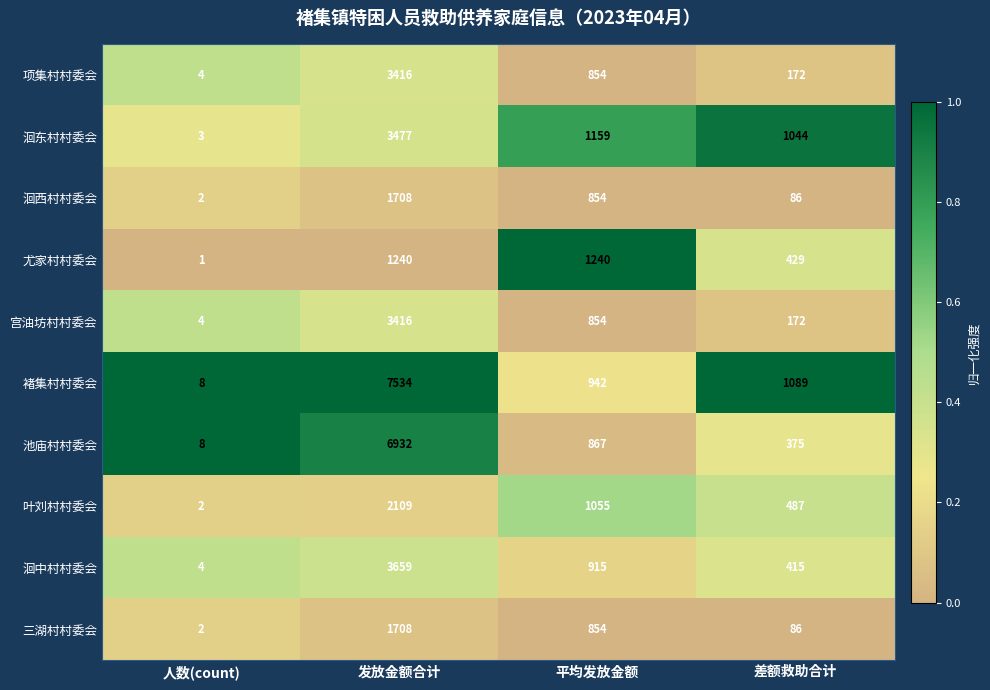

What is the sum of all 洄西村村委会 values?

2650